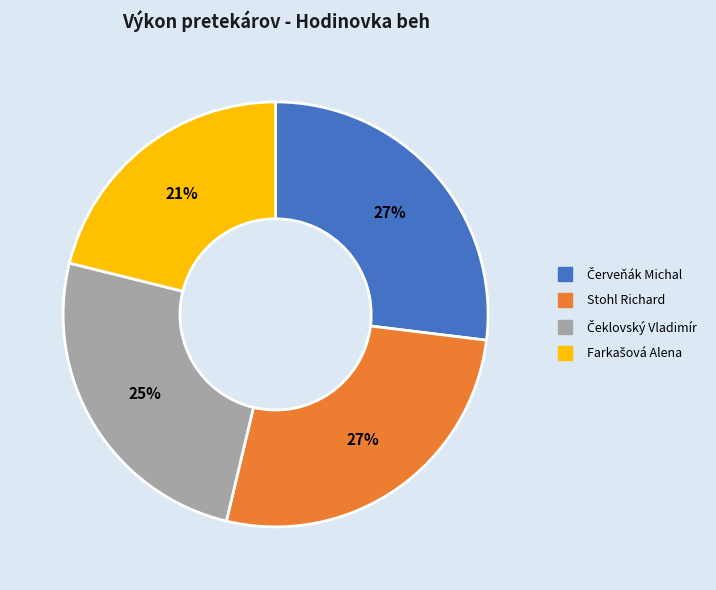

Is there a majority slice in this chart?

No